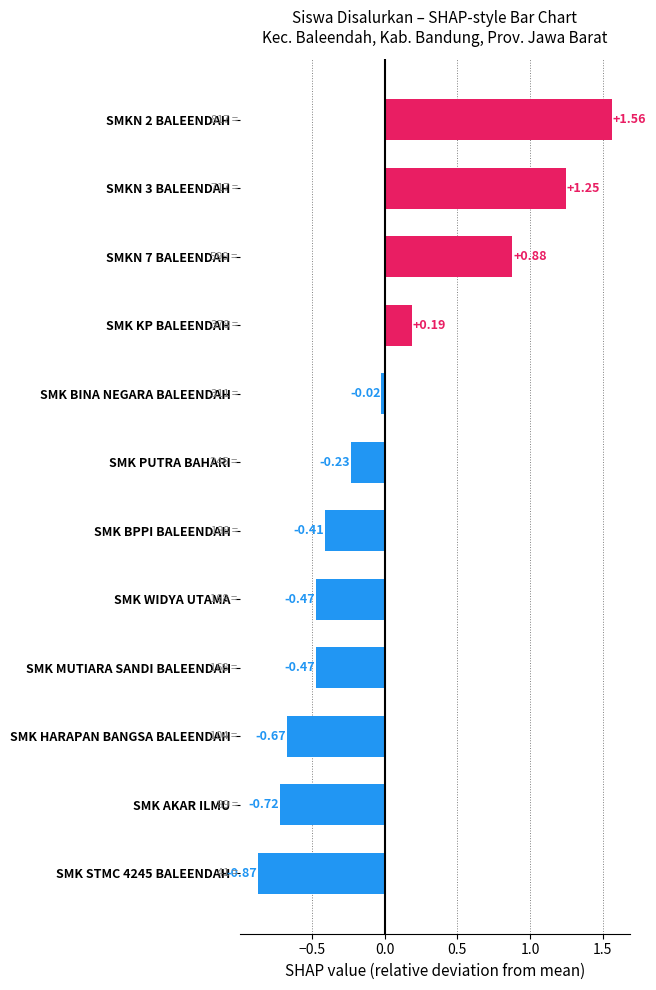

Between SMK WIDYA UTAMA and SMK KP BALEENDAH, which is larger?

SMK KP BALEENDAH